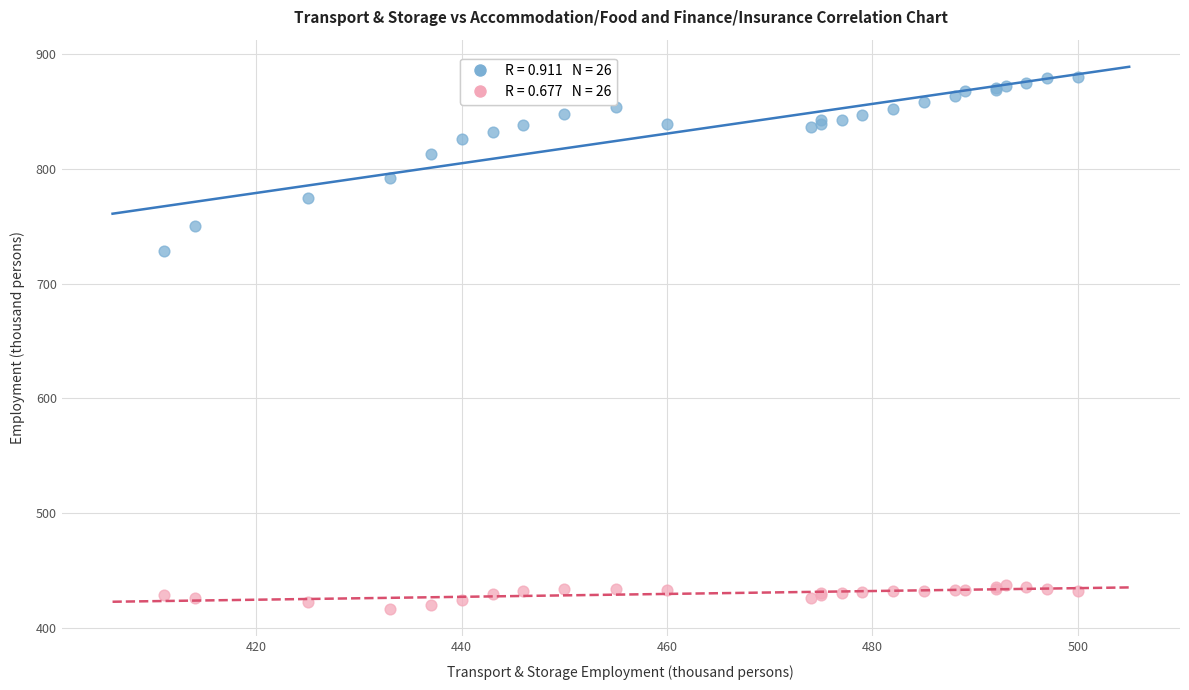

Across all series, what Y value is closest to 648?

728